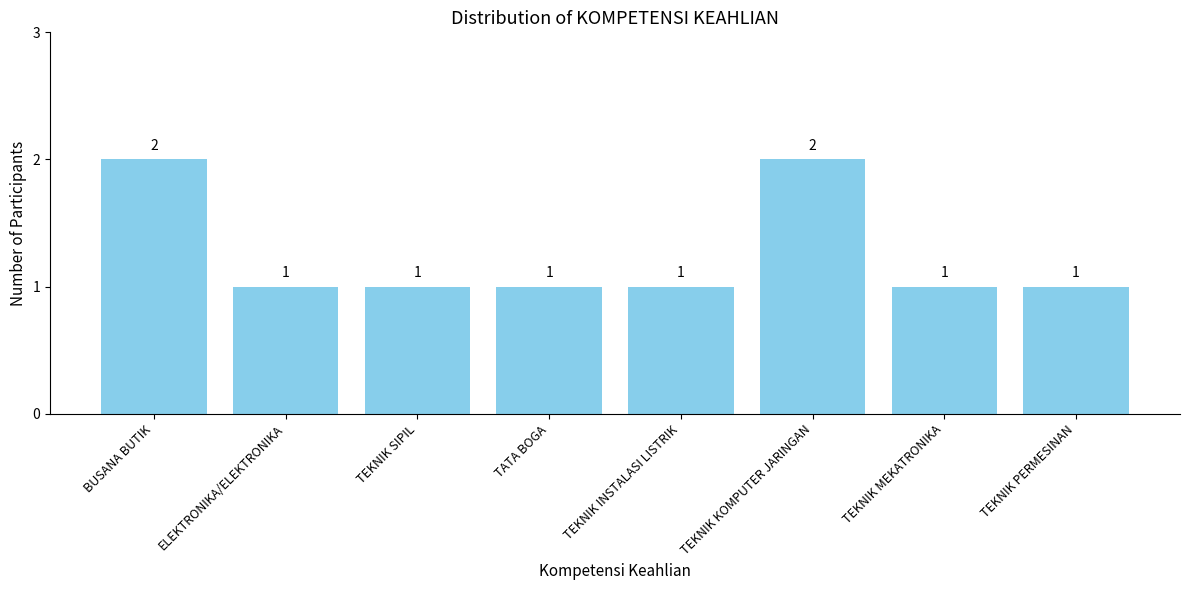

Approximately how many times larger is the value at TEKNIK SIPIL compared to TEKNIK KOMPUTER JARINGAN?

0.5